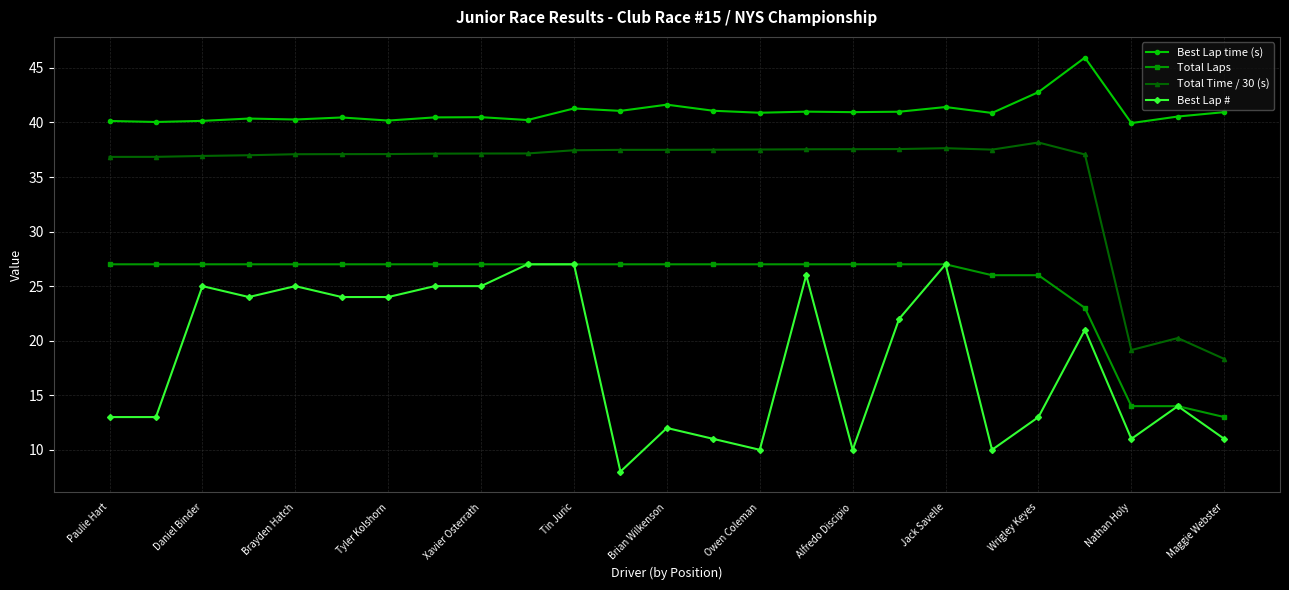

True or false: Total Time / 30 (s) has more than 0 interior local peaks.

True